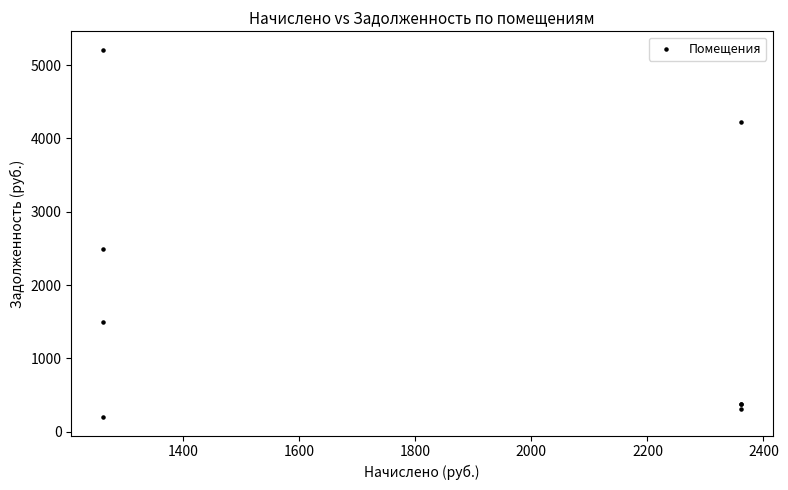

What Y value in the scatter plot is closest to 2704?

2495.7